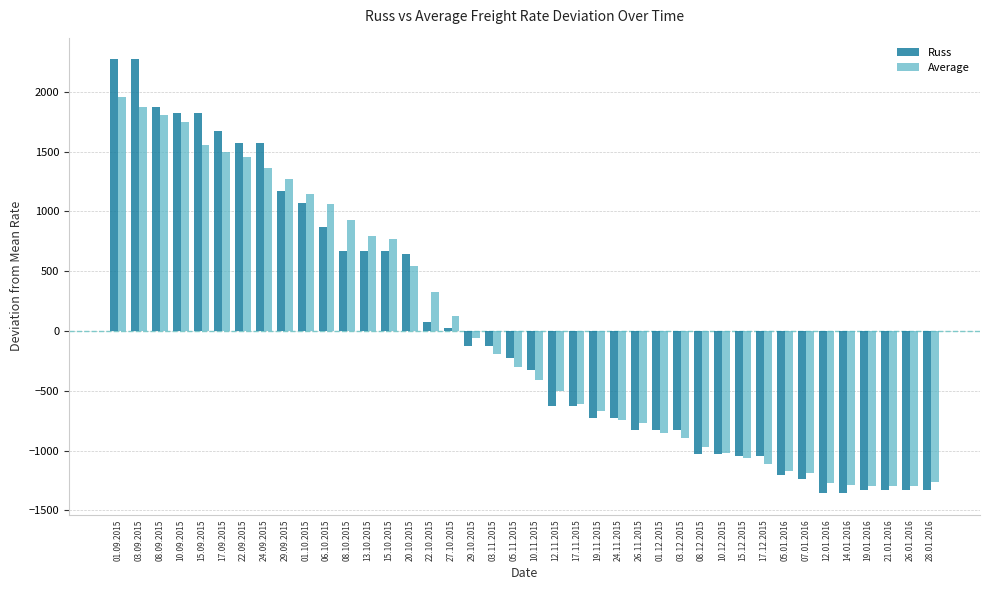

True or false: Average has a value of -1293.2 at 21.01.2016.

True